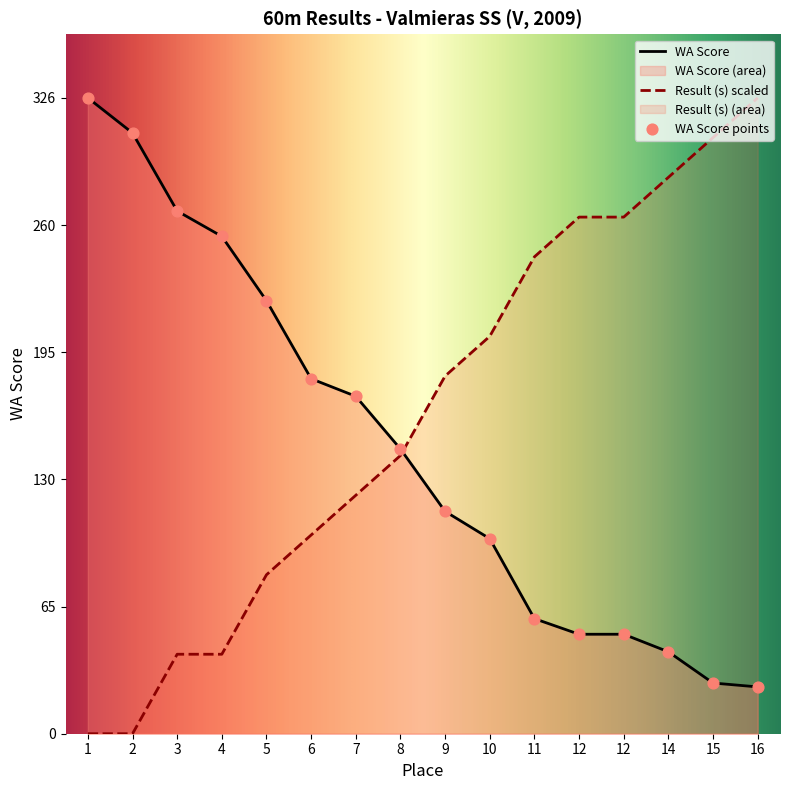

Which series reaches the maximum Y coordinate?

WA Score